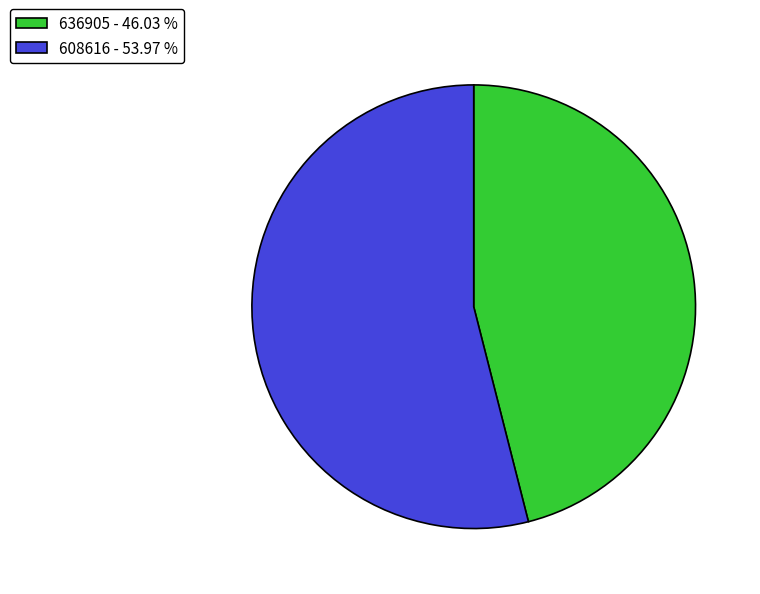

The 636905 slice represents 55% of the pie. True or false?

False